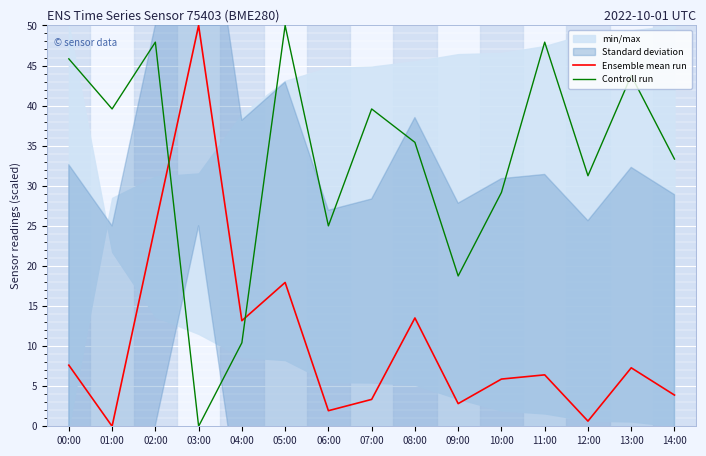

What position from the left is 03:00?

4